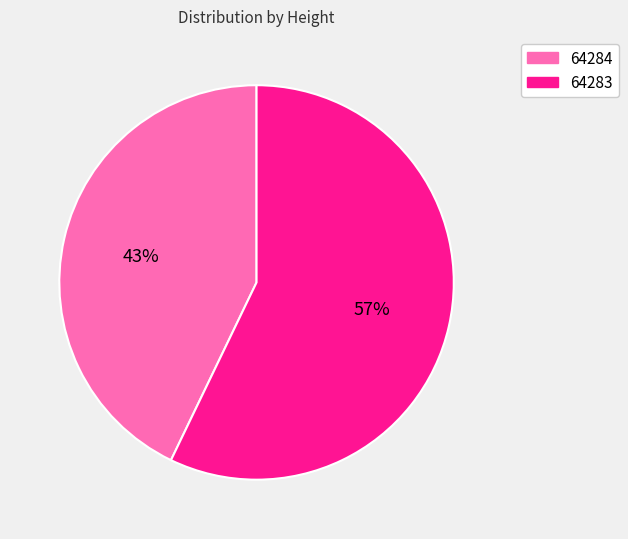

To the nearest percent, what is the difference between the 64283 and 64284 slice percentages?

14%